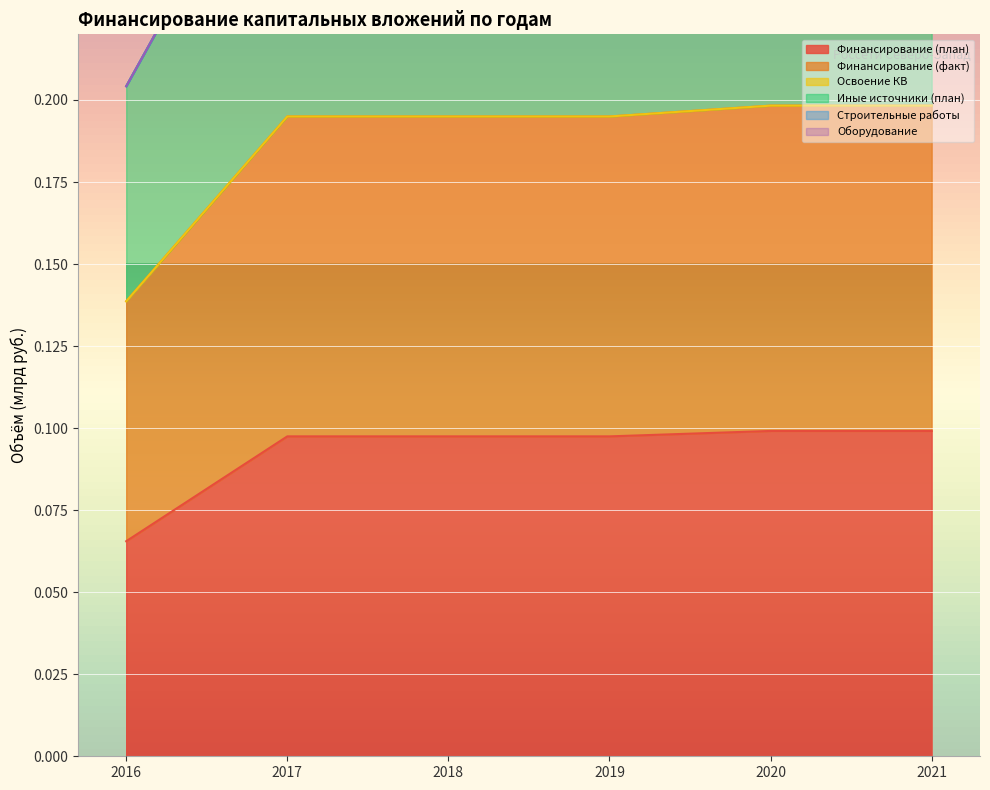

What is the total value across all series at 2019?

0.6